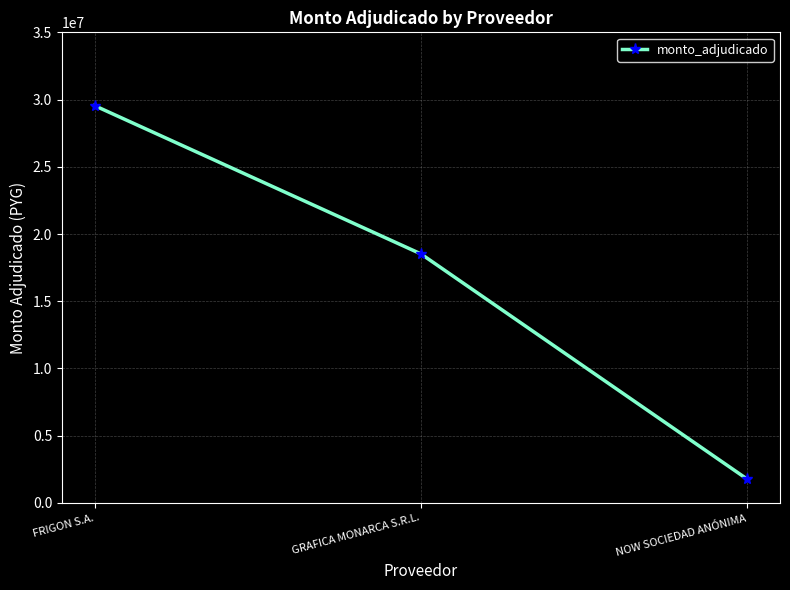

List the labels in order of value, smallest first.

NOW SOCIEDAD ANÓNIMA, GRAFICA MONARCA S.R.L., FRIGON S.A.